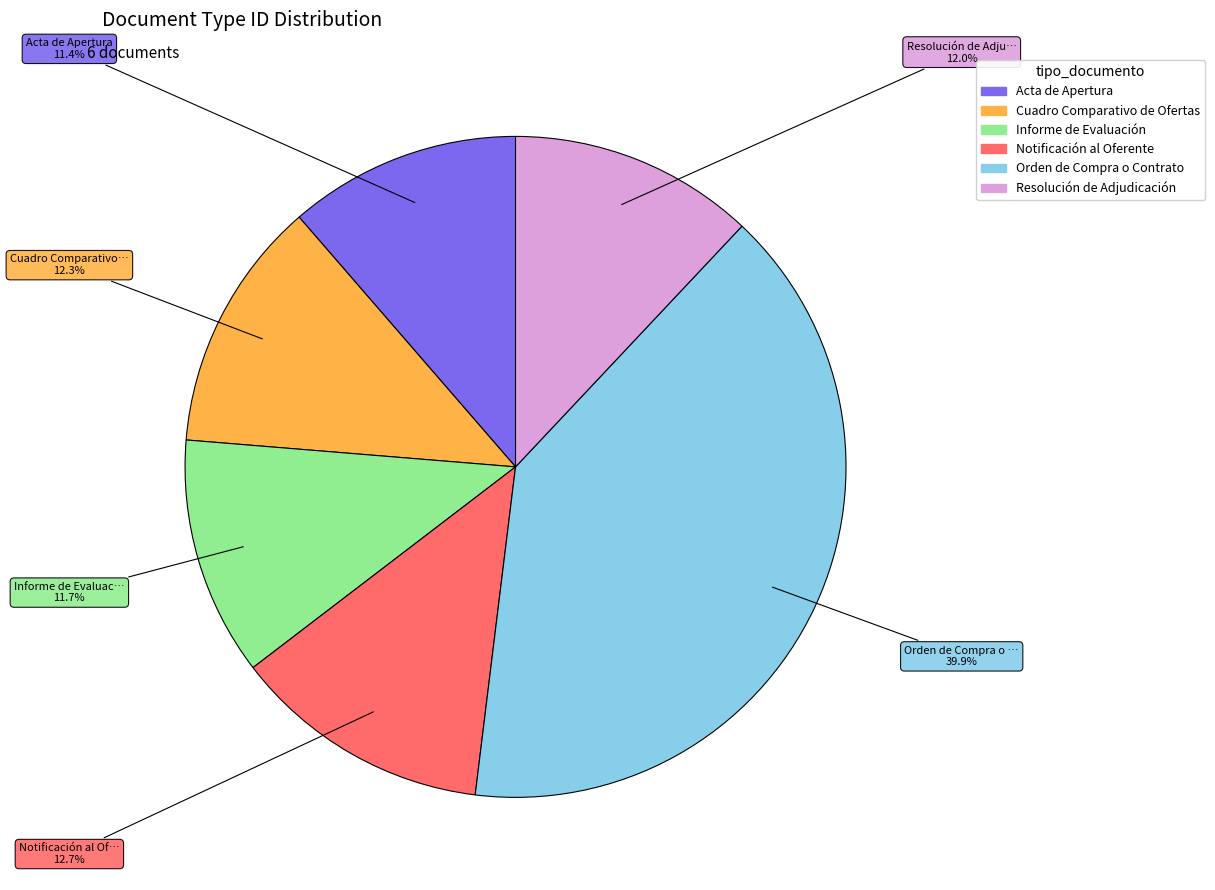

Which has a higher value, Orden de Compra o Contrato or Notificación al Oferente?

Orden de Compra o Contrato